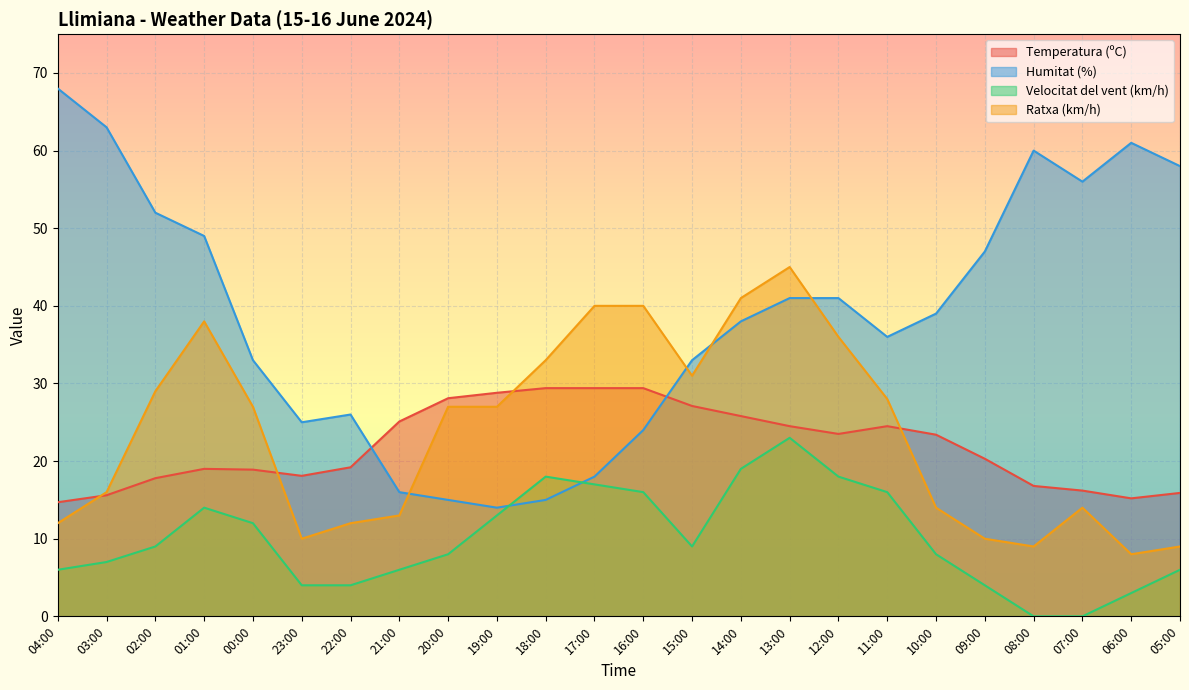

Is the value of Ratxa (km/h) at 19:00 greater than the value of Velocitat del vent (km/h) at 04:00?

Yes